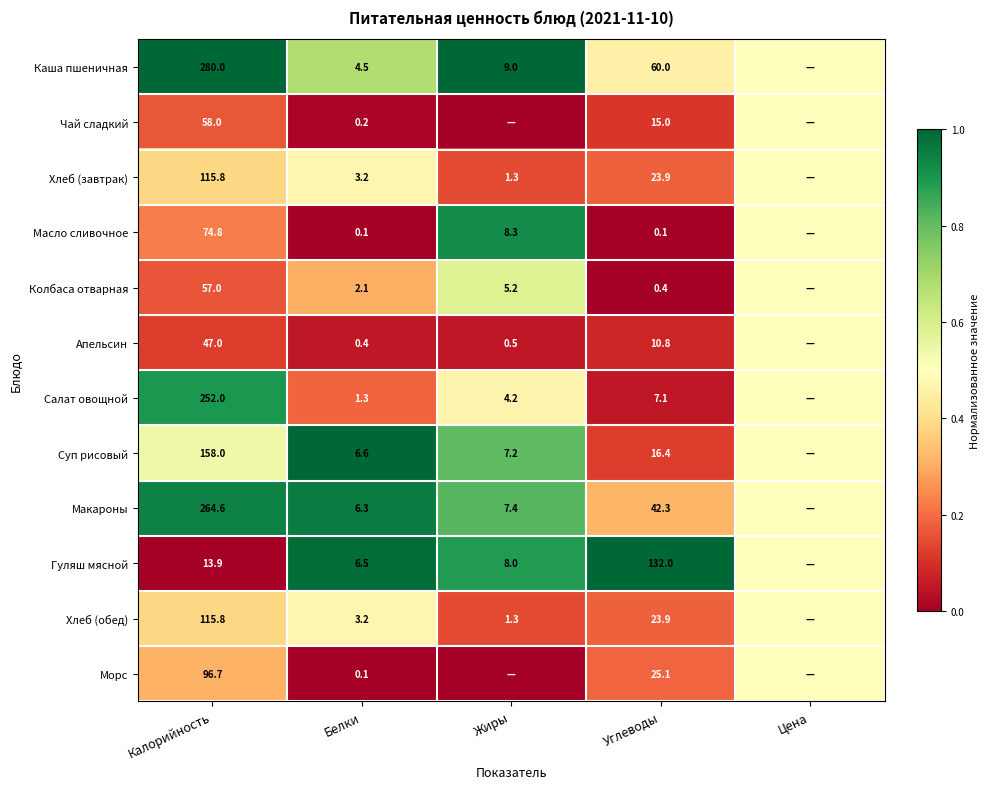

Is the value of Гуляш мясной at Жиры greater than the value of Каша пшеничная at Жиры?

No